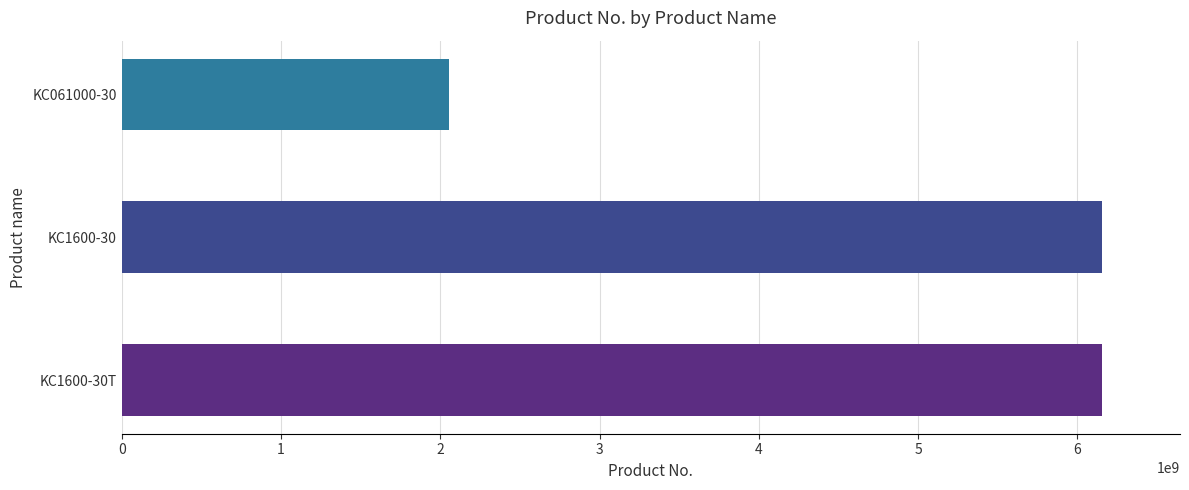

At which category does the chart reach its minimum across all series?

KC061000-30